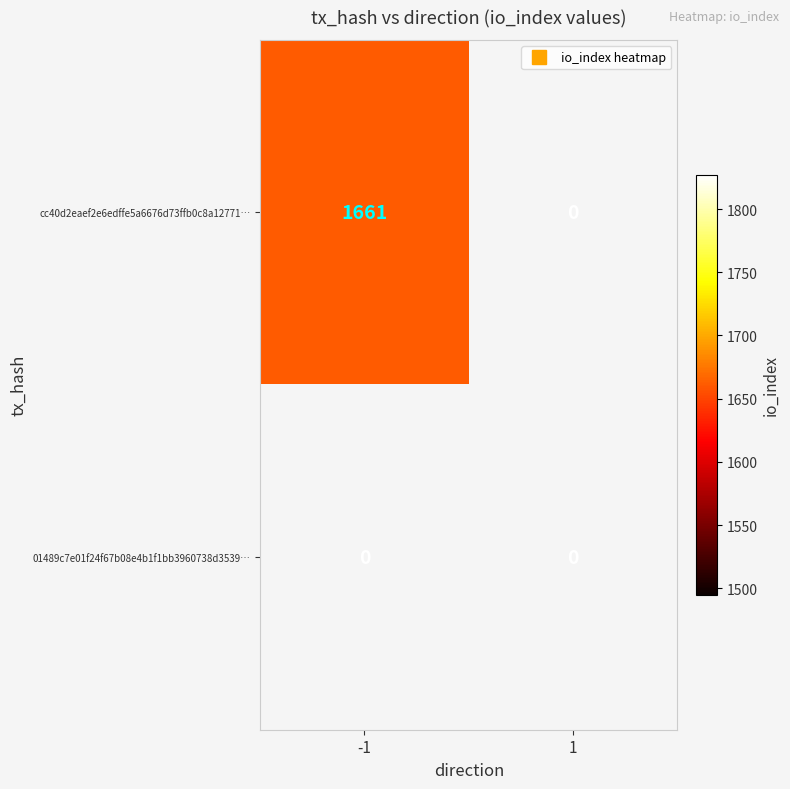

Is the value of 01489c7e01f24f67b08e4b1f1bb3960738d3539 at -1 greater than the value of cc40d2eaef2e6edffe5a6676d73ffb0c8a12771 at -1?

No